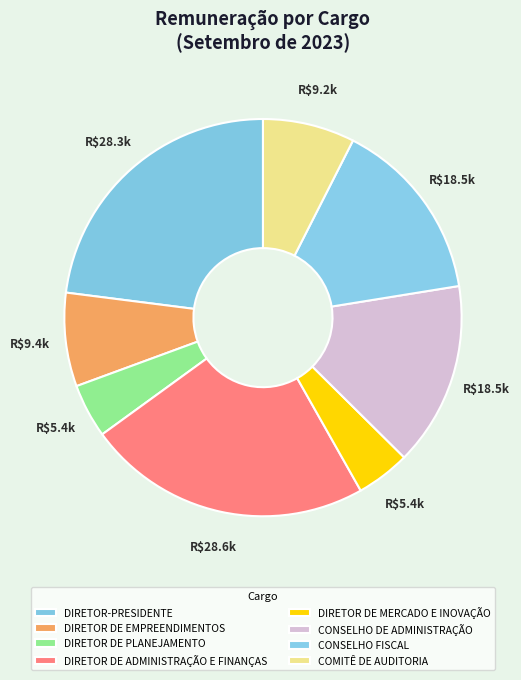

What is the largest slice in the pie chart?

DIRETOR DE ADMINISTRAÇÃO E FINANÇAS